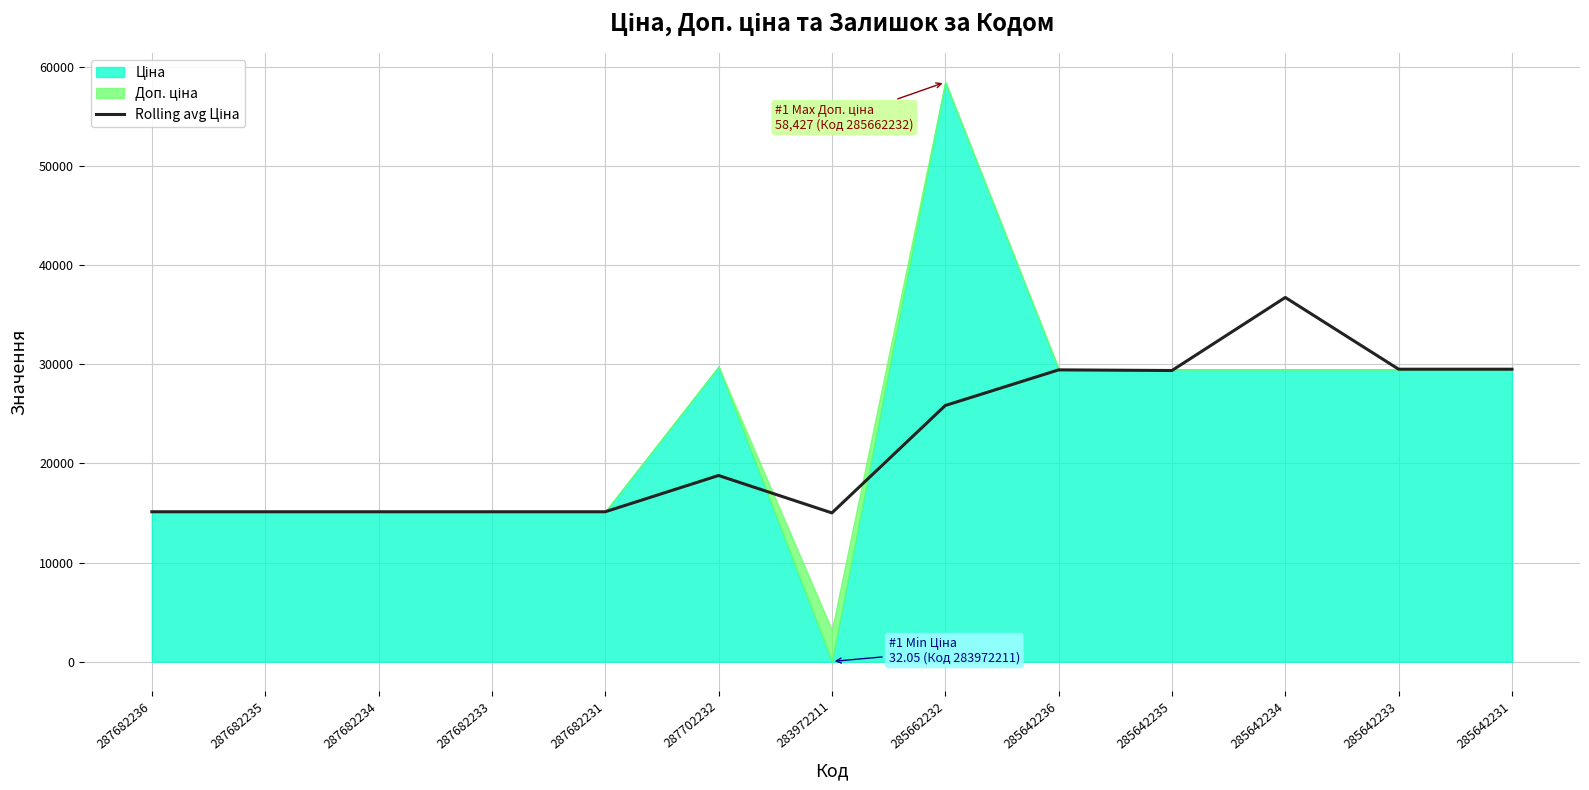

What is the sum of all values?

289706.1